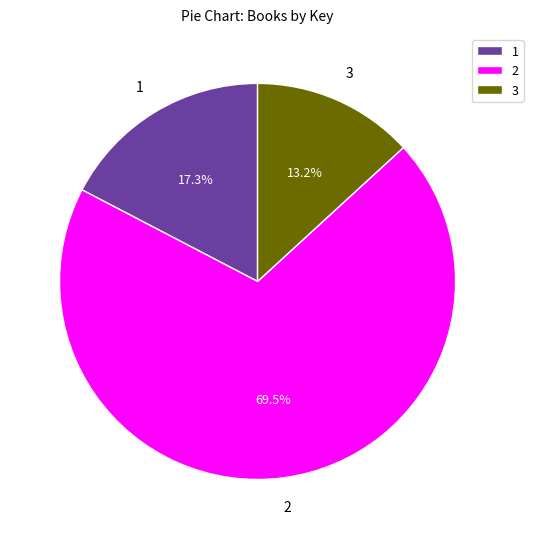

Which slice is the smallest?

3